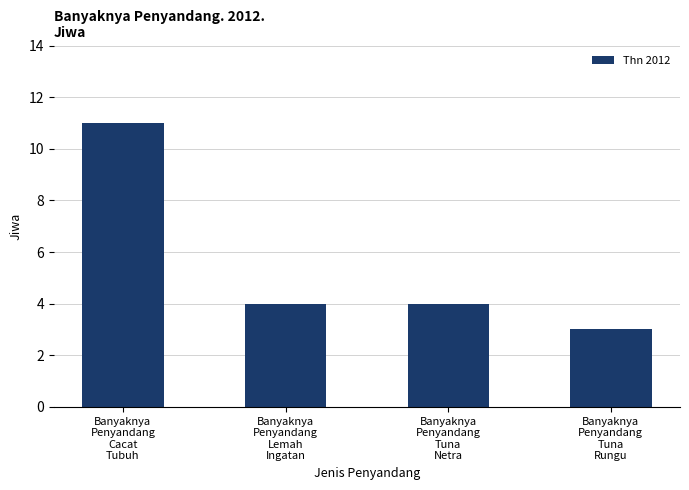

What is the smallest value displayed?

3